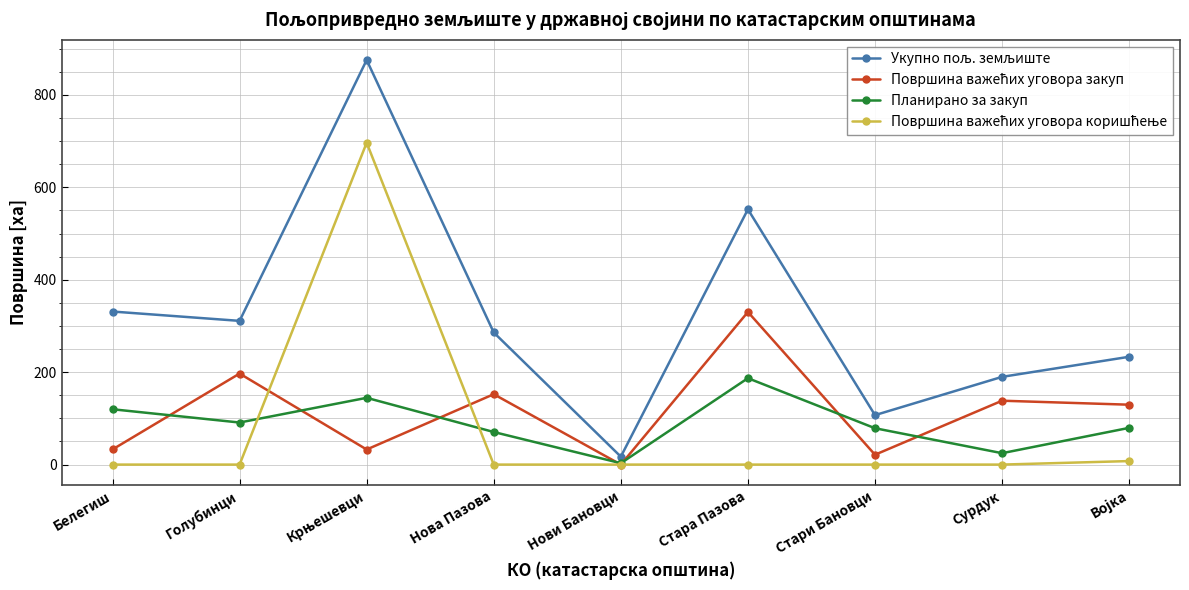

Does the chart have visible grid lines?

Yes